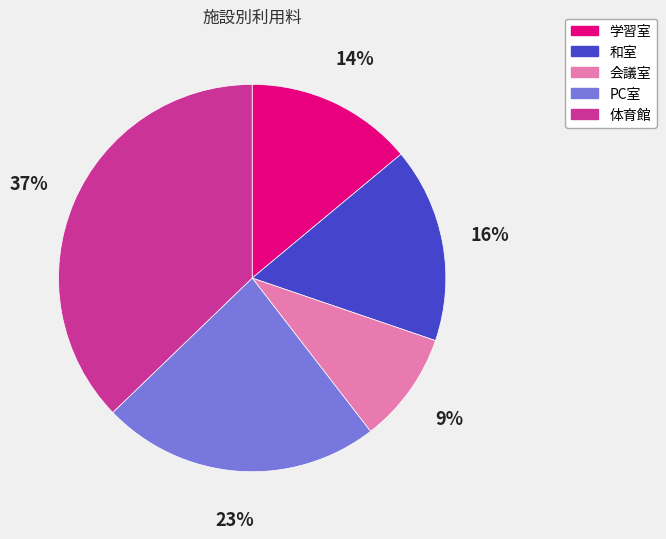

Count the number of slices in the pie.

5